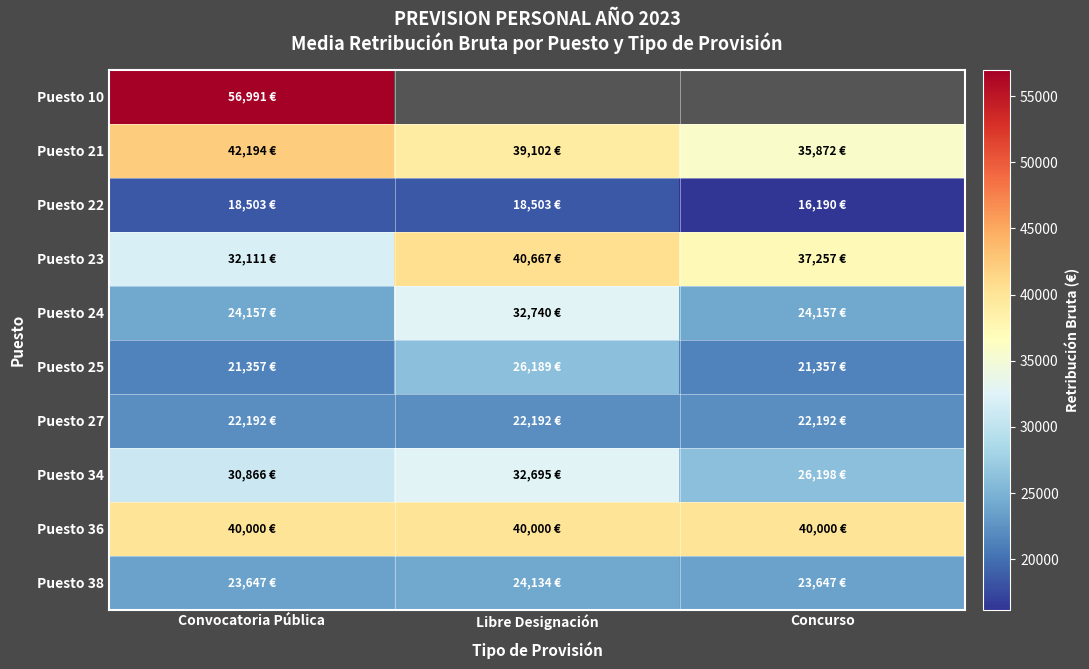

What is the sum of all Puesto 22 values?

53196.3